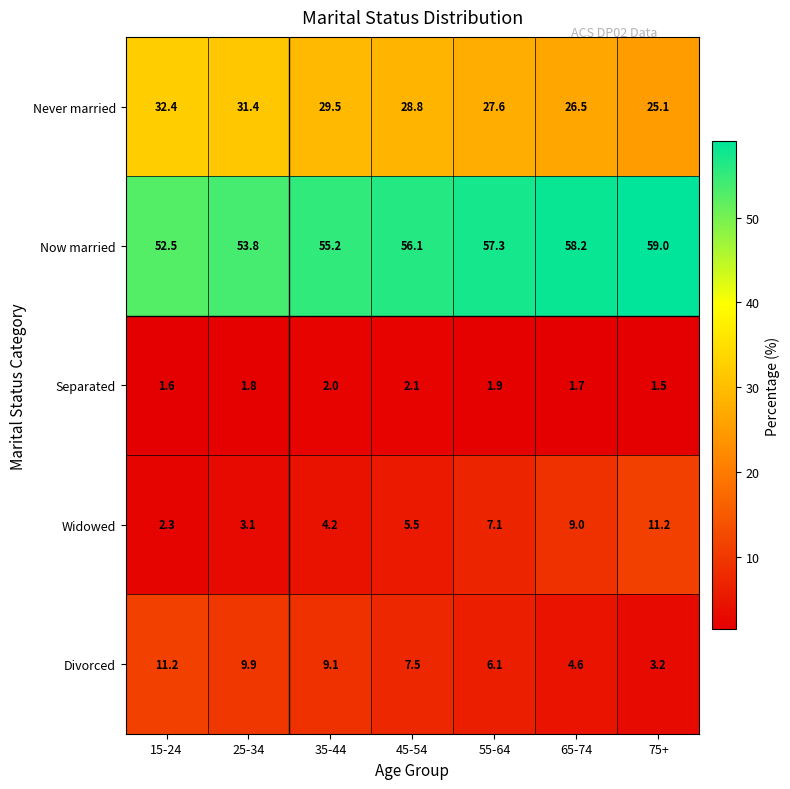

Is the value of Divorced at 65-74 greater than the value of Now married at 15-24?

No